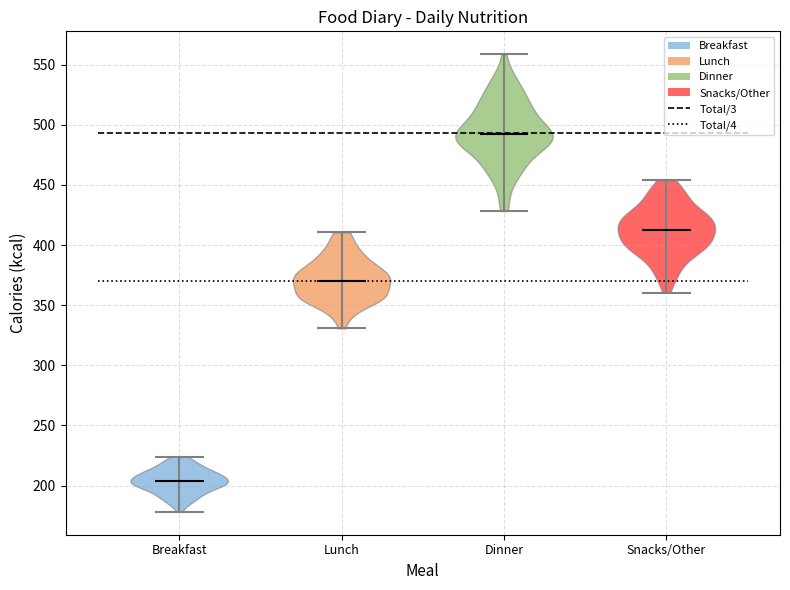

Reading left to right, read every violin against the y-axis: where its median line is, and the lowest and highest points it reaches. The values are not printed on the chart, so give them approximately, as read against the axis.

Breakfast: median line 205, lowest point 180, highest point 225
Lunch: median line 370, lowest point 330, highest point 410
Dinner: median line 490, lowest point 430, highest point 560
Snacks/Other: median line 415, lowest point 360, highest point 455